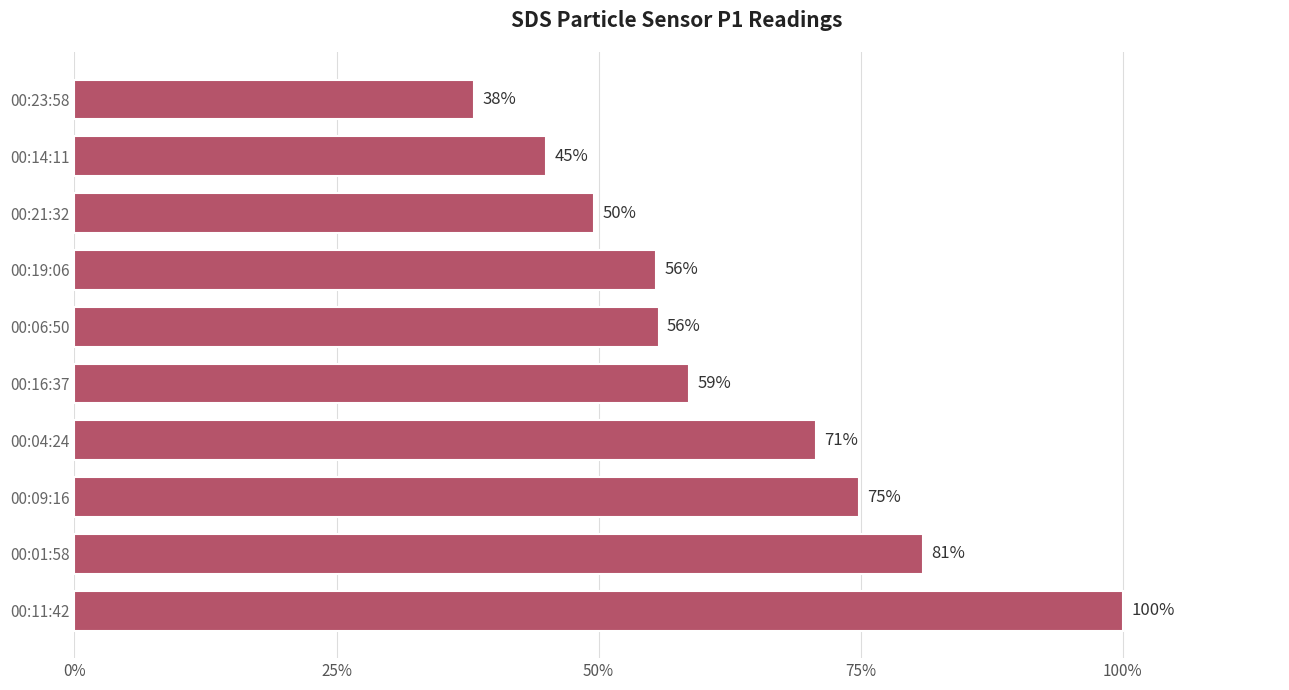

How many values exceed 58?

5